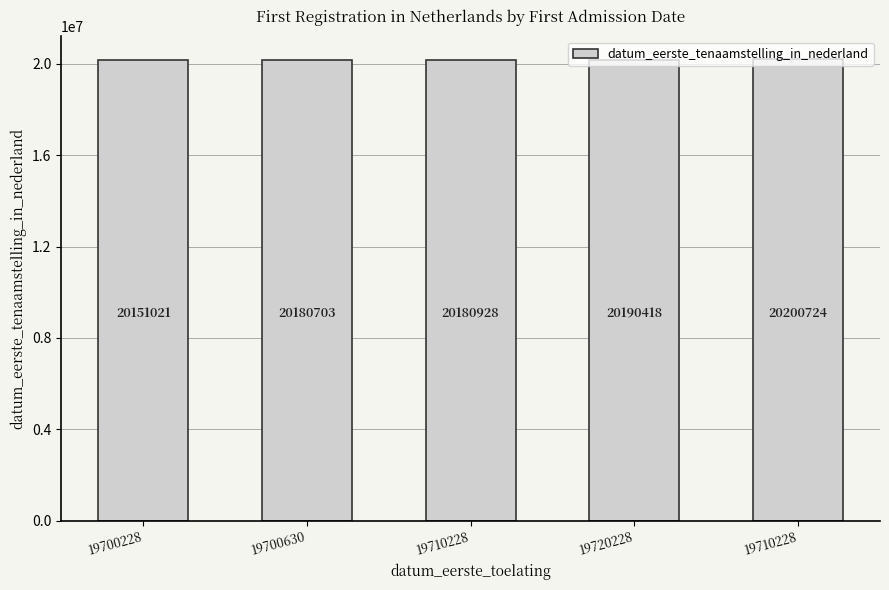

How many data points are less than 20180928?

2